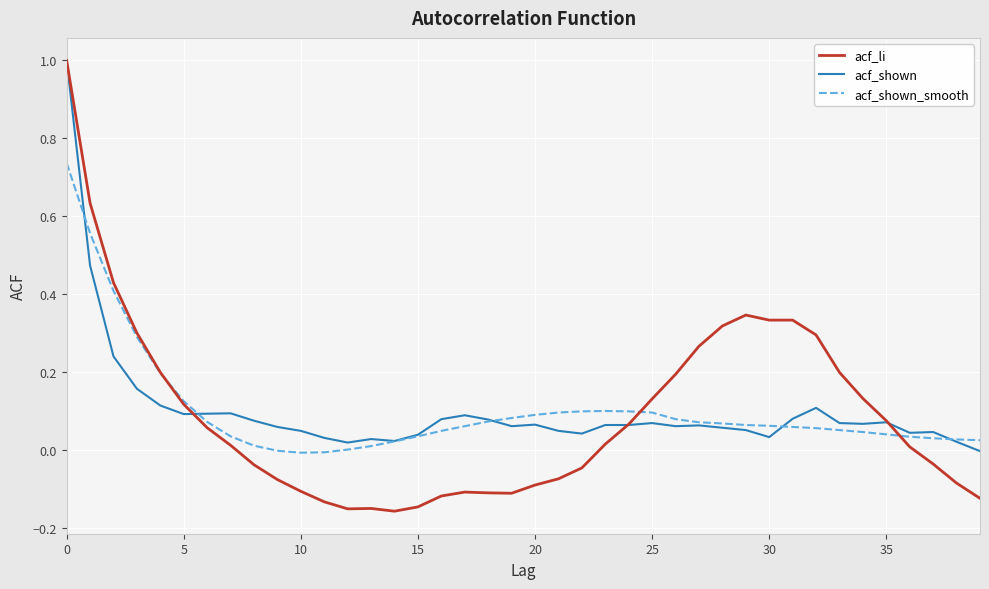

Which series has the widest spread of values?

acf_li